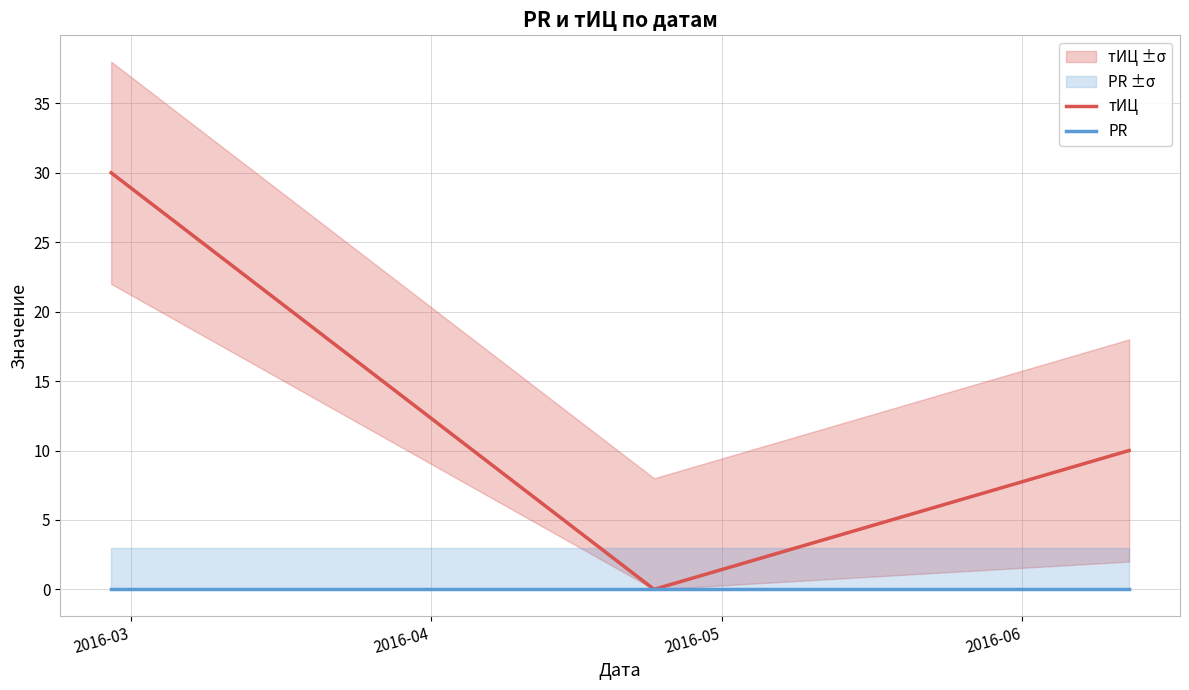

The тИЦ series shows 30 at 2016-03. True or false?

True